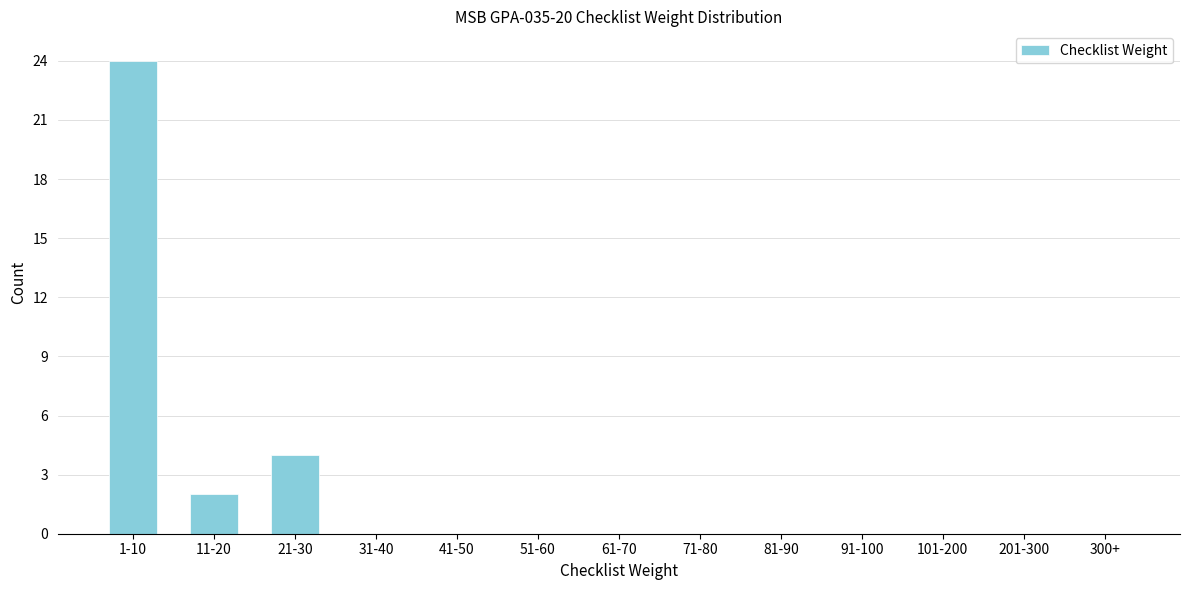

Reading right to left, list all the values displayed in this chart.

300+=0	201-300=0	101-200=0	91-100=0	81-90=0	71-80=0	61-70=0	51-60=0	41-50=0	31-40=0	21-30=4	11-20=2	1-10=24